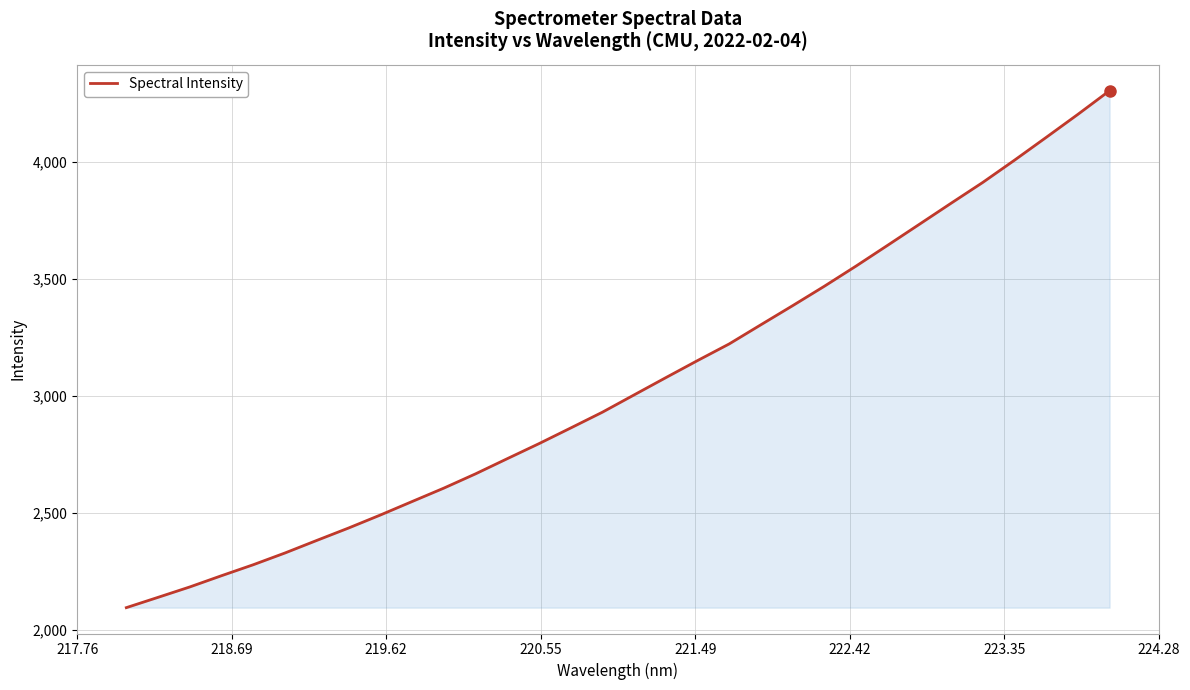

What is the smallest value displayed?

2096.4